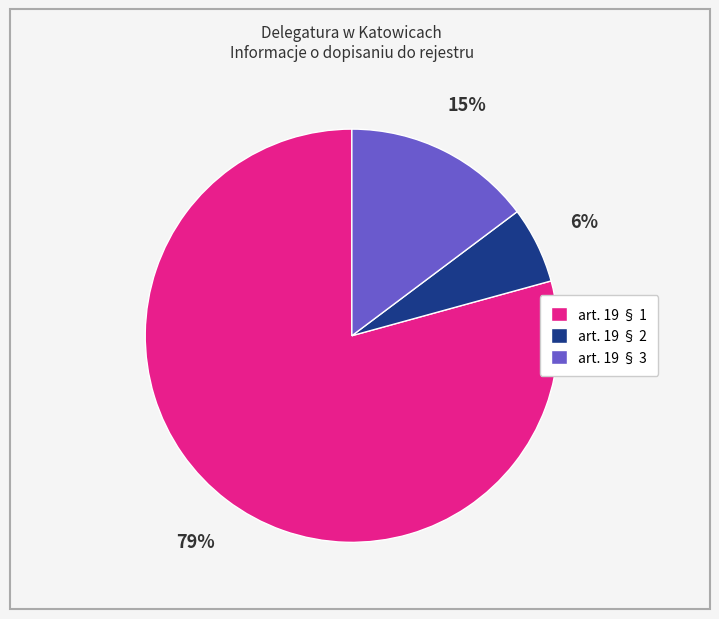

Combined, do art. 19 § 1 and art. 19 § 2 account for over 50%?

Yes